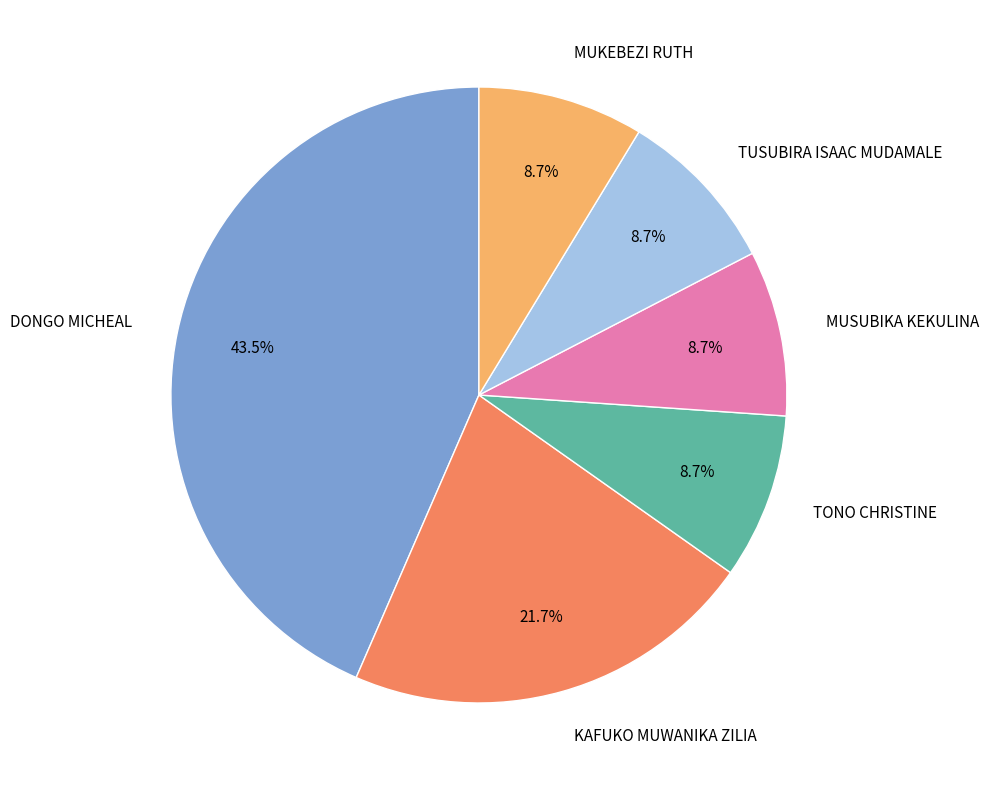

Which has a higher value, KAFUKO MUWANIKA ZILIA or MUKEBEZI RUTH?

KAFUKO MUWANIKA ZILIA